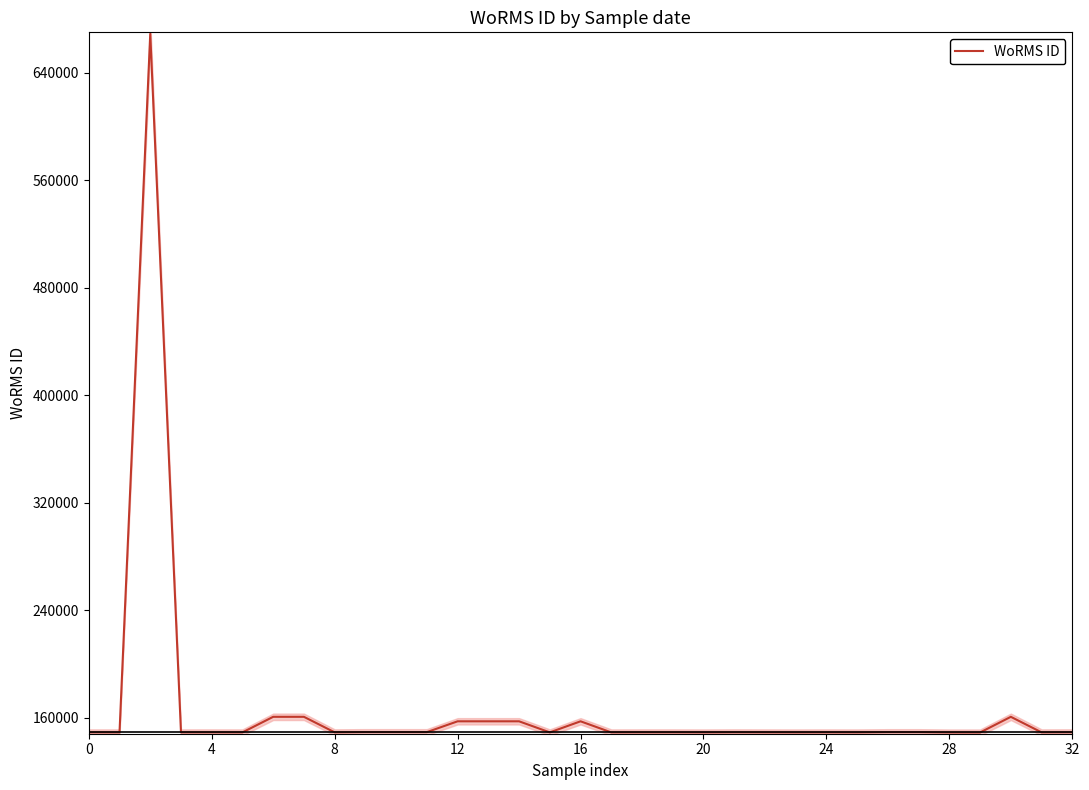

What is the maximum value for WoRMS ID?

668847